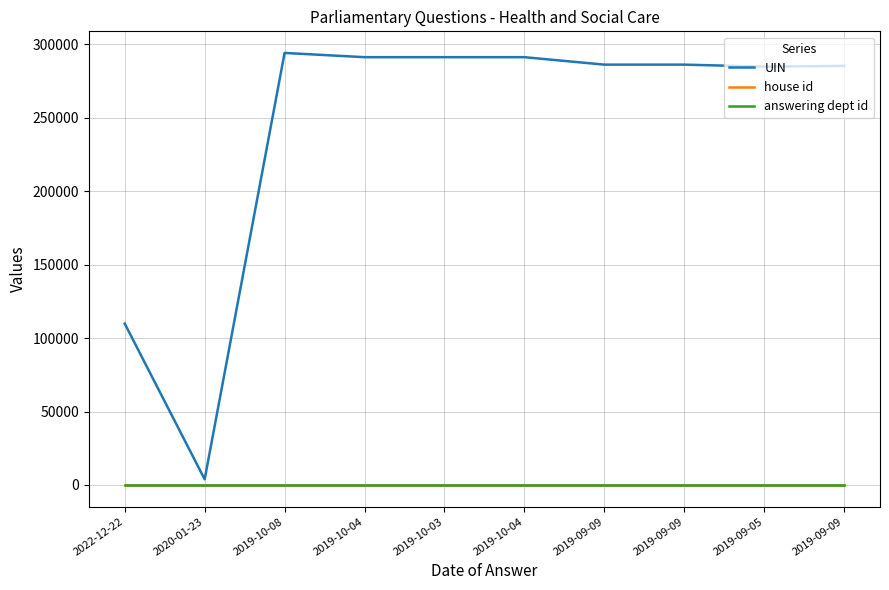

Which series has the largest total across all categories?

UIN